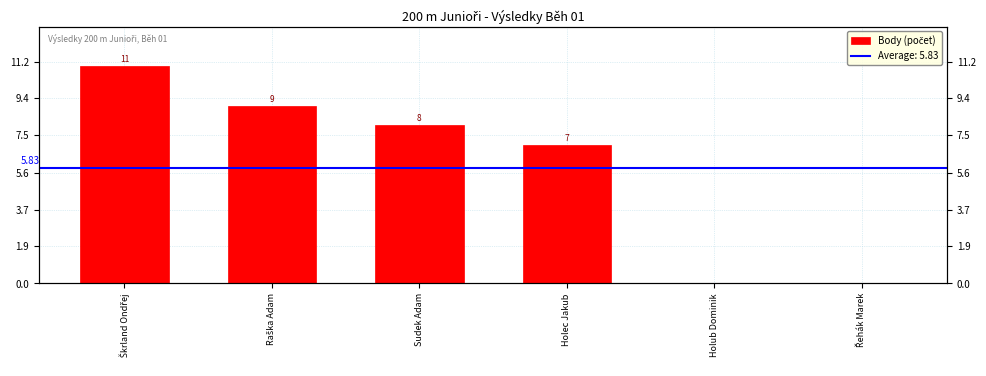

Reading right to left, what are all the values shown in this chart?

Řehák Marek=0	Holub Dominik=0	Holec Jakub=7	Sudek Adam=8	Raška Adam=9	Škrland Ondřej=11